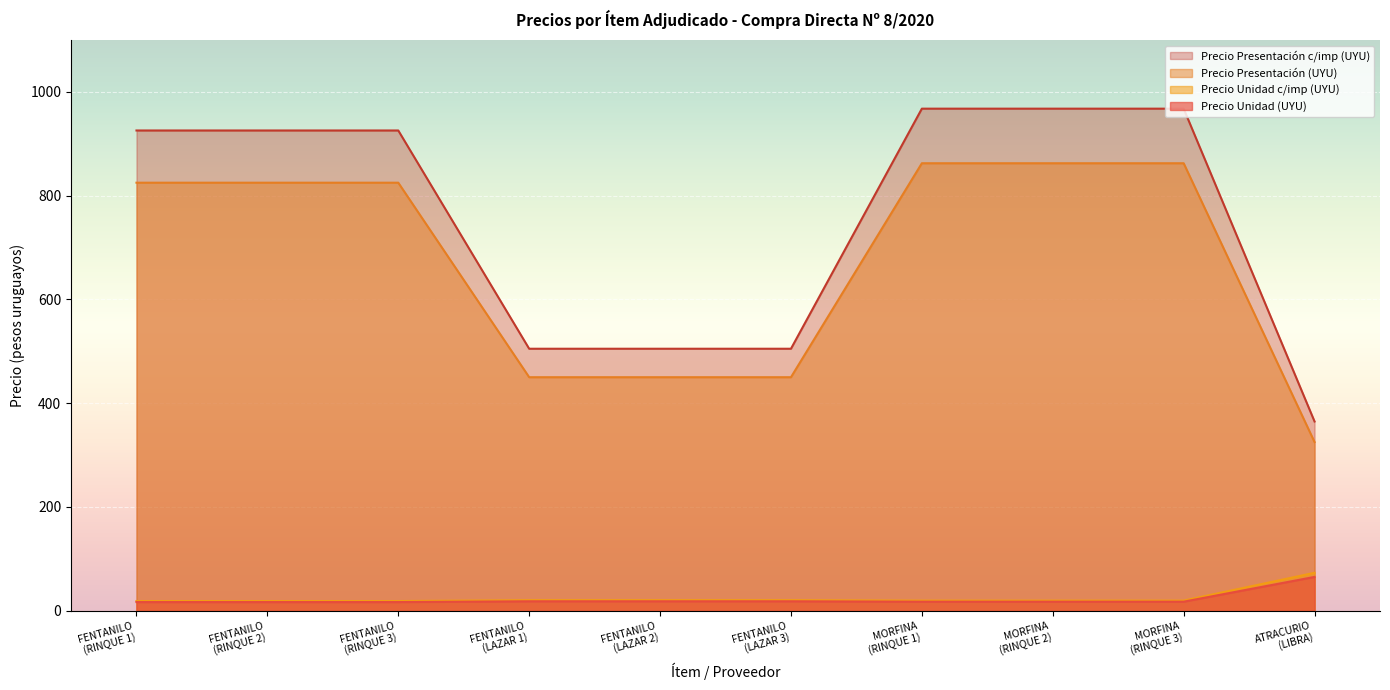

Reading left to right, what are all the values shown in this chart?

Precio Unidad (UYU): FENTANILO
(RINQUE 1)=16.5	FENTANILO
(RINQUE 2)=16.5	FENTANILO
(RINQUE 3)=16.5	FENTANILO
(LAZAR 1)=18.0	FENTANILO
(LAZAR 2)=18.0	FENTANILO
(LAZAR 3)=18.0	MORFINA
(RINQUE 1)=17.2	MORFINA
(RINQUE 2)=17.2	MORFINA
(RINQUE 3)=17.2	ATRACURIO
(LIBRA)=65.0
Precio Presentación (UYU): FENTANILO
(RINQUE 1)=925.6	FENTANILO
(RINQUE 2)=925.6	FENTANILO
(RINQUE 3)=925.6	FENTANILO
(LAZAR 1)=504.9	FENTANILO
(LAZAR 2)=504.9	FENTANILO
(LAZAR 3)=504.9	MORFINA
(RINQUE 1)=967.7	MORFINA
(RINQUE 2)=967.7	MORFINA
(RINQUE 3)=967.7	ATRACURIO
(LIBRA)=364.6
Precio Unidad c/imp (UYU): FENTANILO
(RINQUE 1)=18.5	FENTANILO
(RINQUE 2)=18.5	FENTANILO
(RINQUE 3)=18.5	FENTANILO
(LAZAR 1)=20.2	FENTANILO
(LAZAR 2)=20.2	FENTANILO
(LAZAR 3)=20.2	MORFINA
(RINQUE 1)=19.4	MORFINA
(RINQUE 2)=19.4	MORFINA
(RINQUE 3)=19.4	ATRACURIO
(LIBRA)=72.9
Precio Presentación c/imp (UYU): FENTANILO
(RINQUE 1)=825.0	FENTANILO
(RINQUE 2)=825.0	FENTANILO
(RINQUE 3)=825.0	FENTANILO
(LAZAR 1)=450.0	FENTANILO
(LAZAR 2)=450.0	FENTANILO
(LAZAR 3)=450.0	MORFINA
(RINQUE 1)=862.5	MORFINA
(RINQUE 2)=862.5	MORFINA
(RINQUE 3)=862.5	ATRACURIO
(LIBRA)=325.0